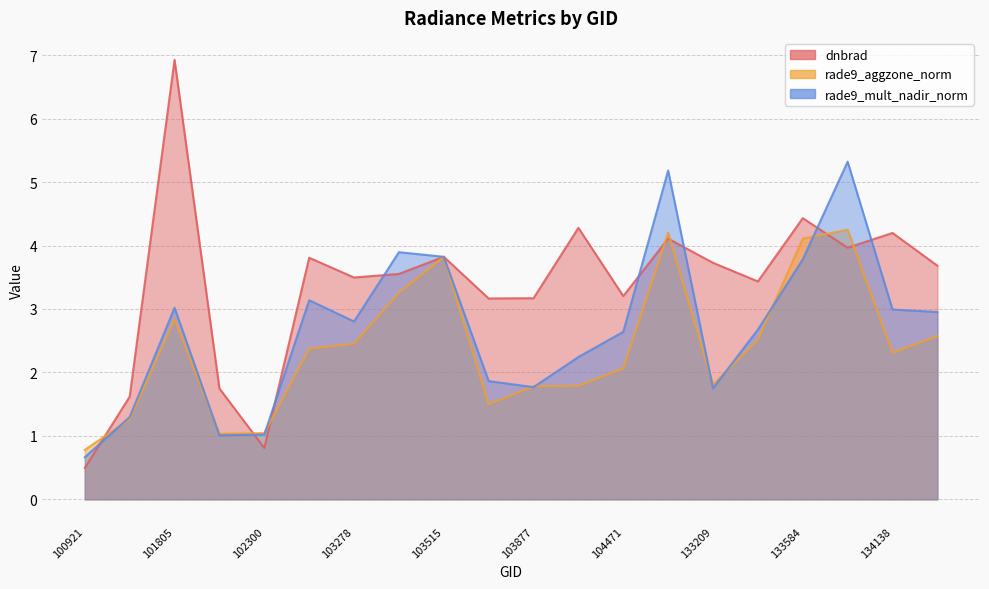

The dnbrad series shows 1.6 at 101303. True or false?

True